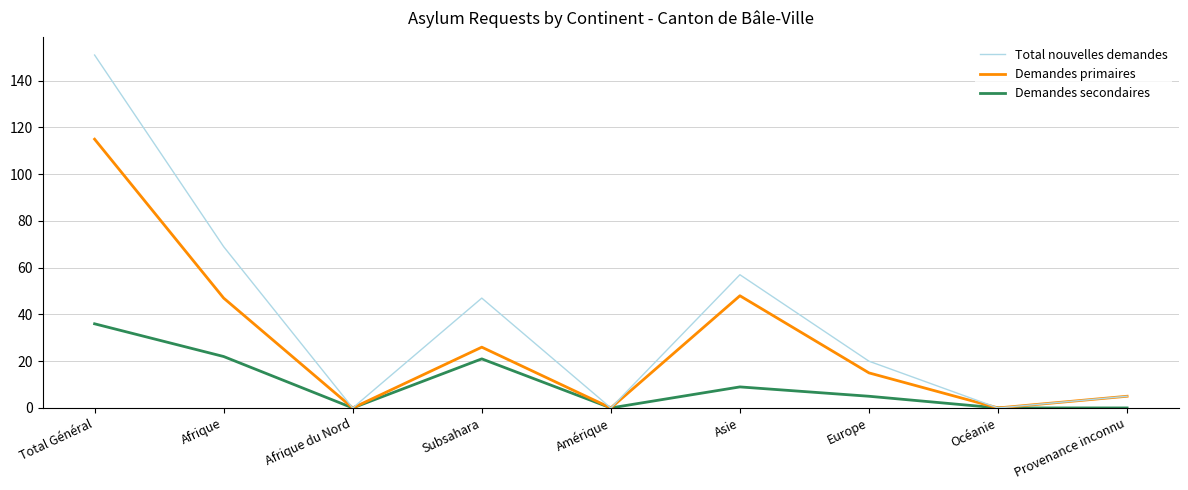

Which series has the largest total across all categories?

Total nouvelles demandes